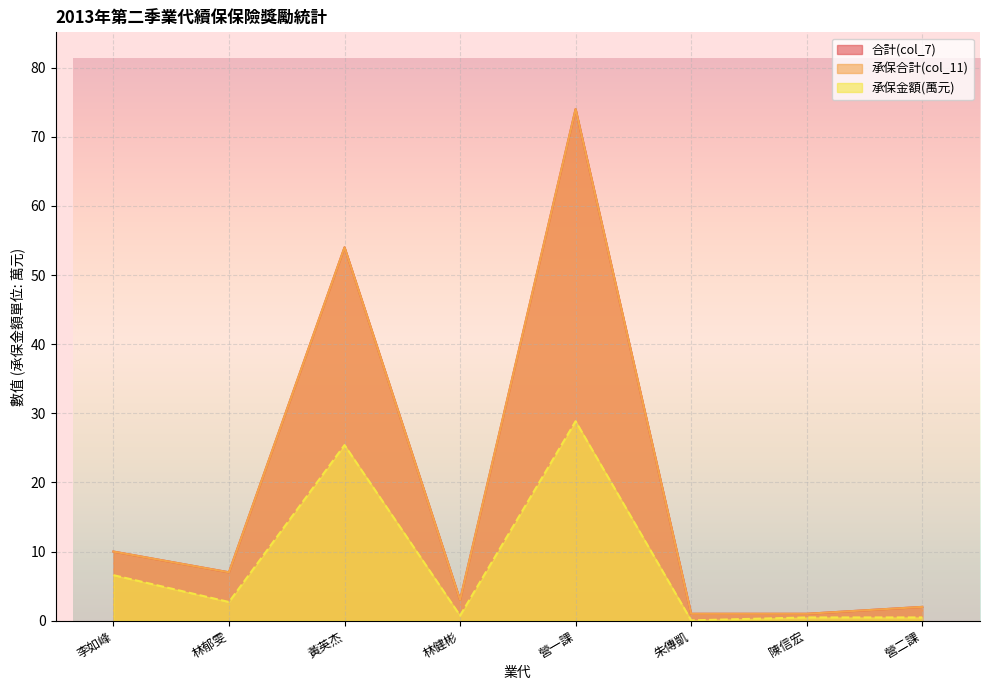

Which series has the largest total across all categories?

合計(col_7)